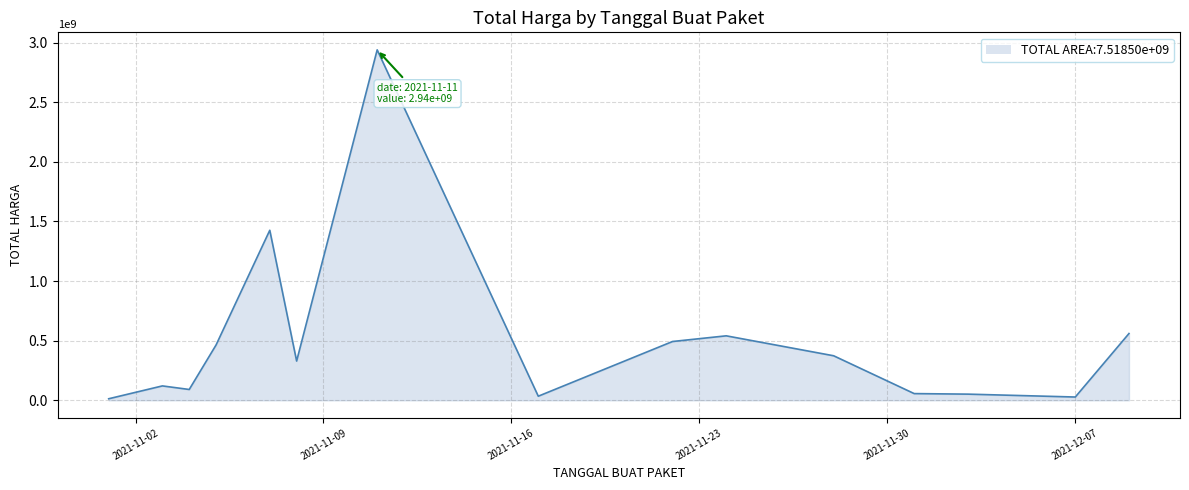

What is the difference between the maximum and minimum values?

2926175740